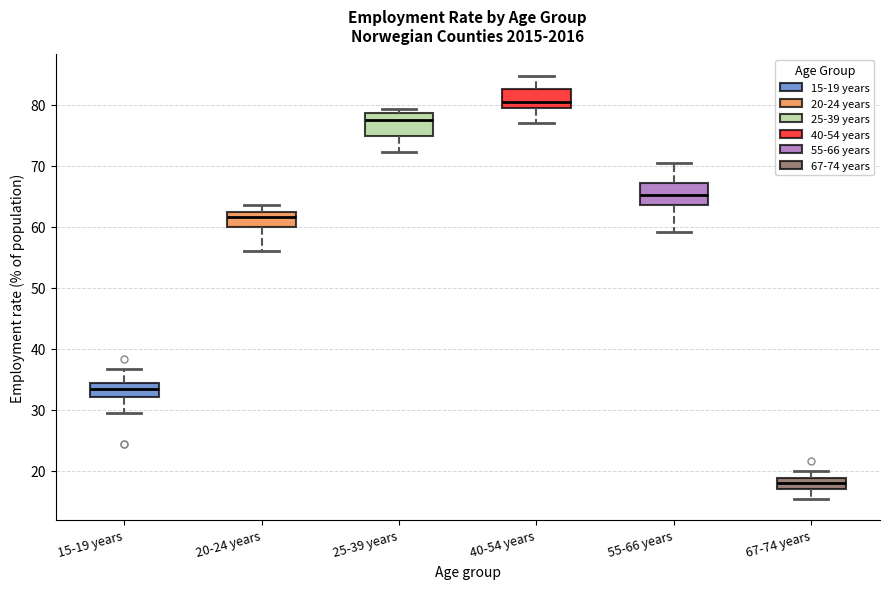

Reading left to right, read every box against the y-axis: the position of its median line, the range the box covers, and the ends of its whiskers. The values are not printed on the chart, so give them approximately, as read against the axis.

15-19 years: median 33, box 32 to 34, whiskers 29 to 37
20-24 years: median 62, box 60 to 63, whiskers 56 to 64
25-39 years: median 78, box 75 to 79, whiskers 72 to 79 (just above the box's upper edge)
40-54 years: median 80 (just above the box's lower edge), box 80 to 83, whiskers 77 to 85
55-66 years: median 65, box 64 to 67, whiskers 59 to 71
67-74 years: median 18, box 17 to 19, whiskers 15 to 20